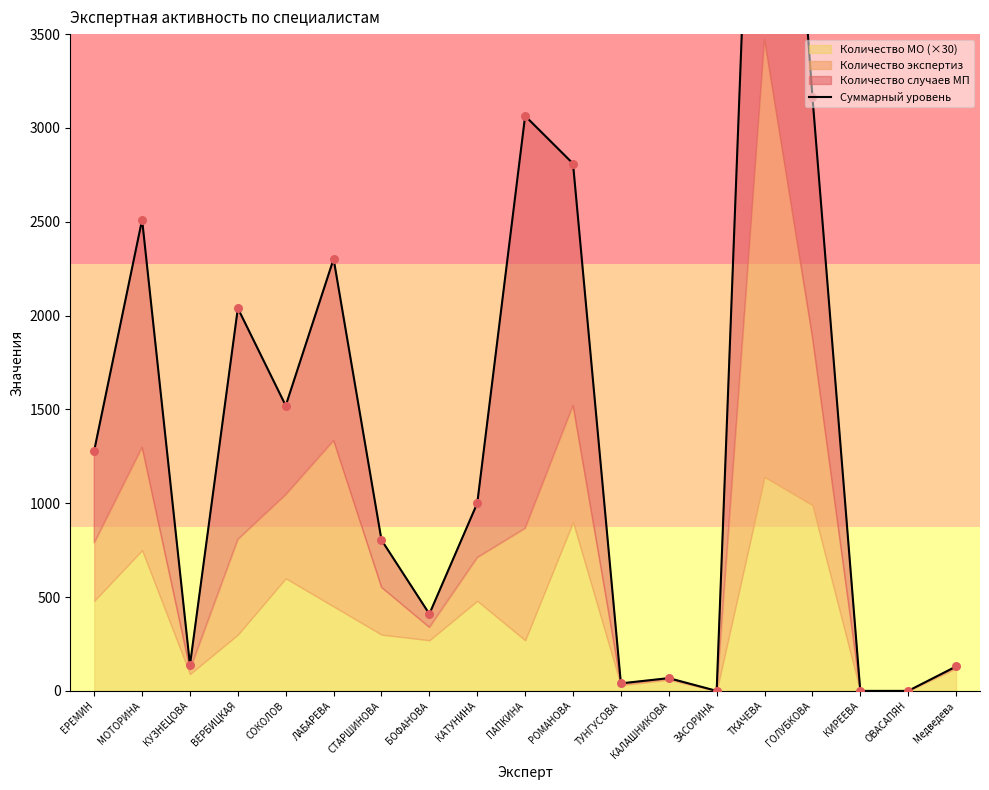

What is the change in value from СОКОЛОВ to ЗАСОРИНА?

-1520